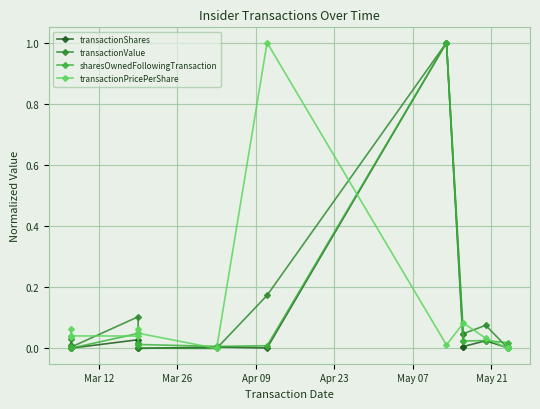

What is the difference between the maximum and minimum values in the transactionShares series?

1.0